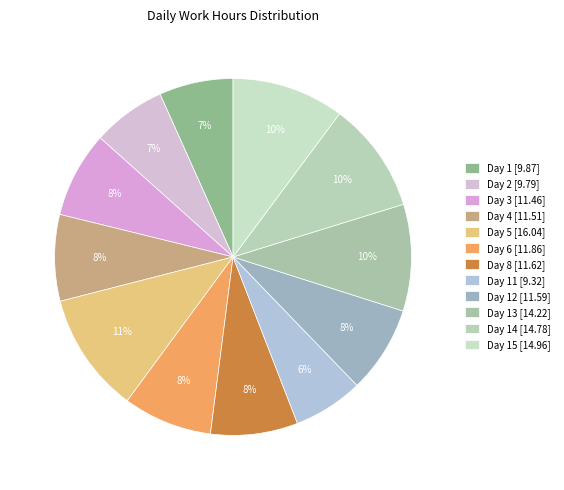

Which slice is the smallest?

Day 11